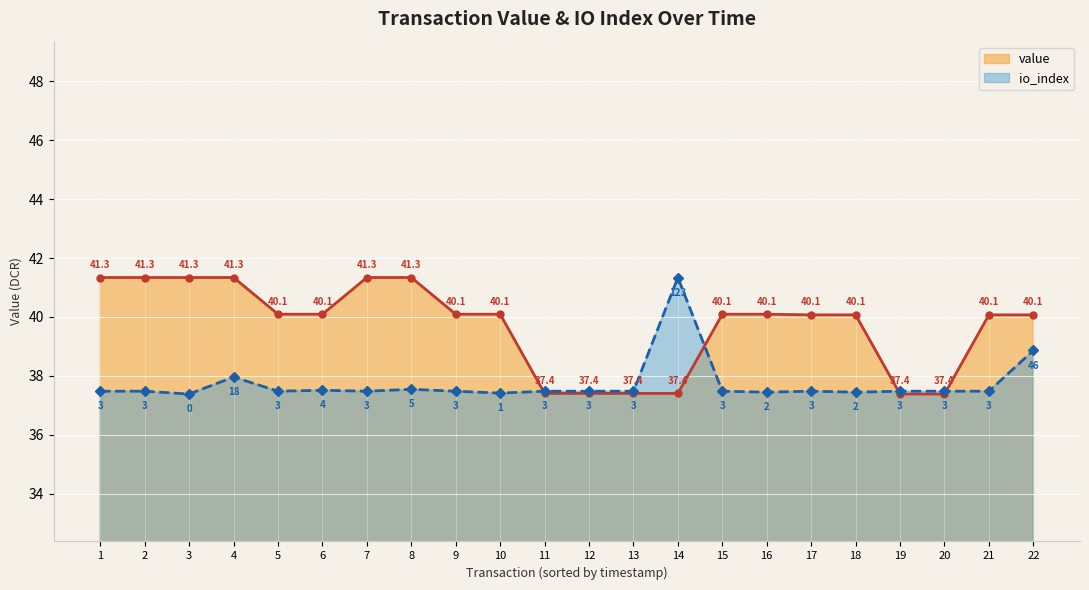

What is the sum of the value values at 1 and 17?

81.4